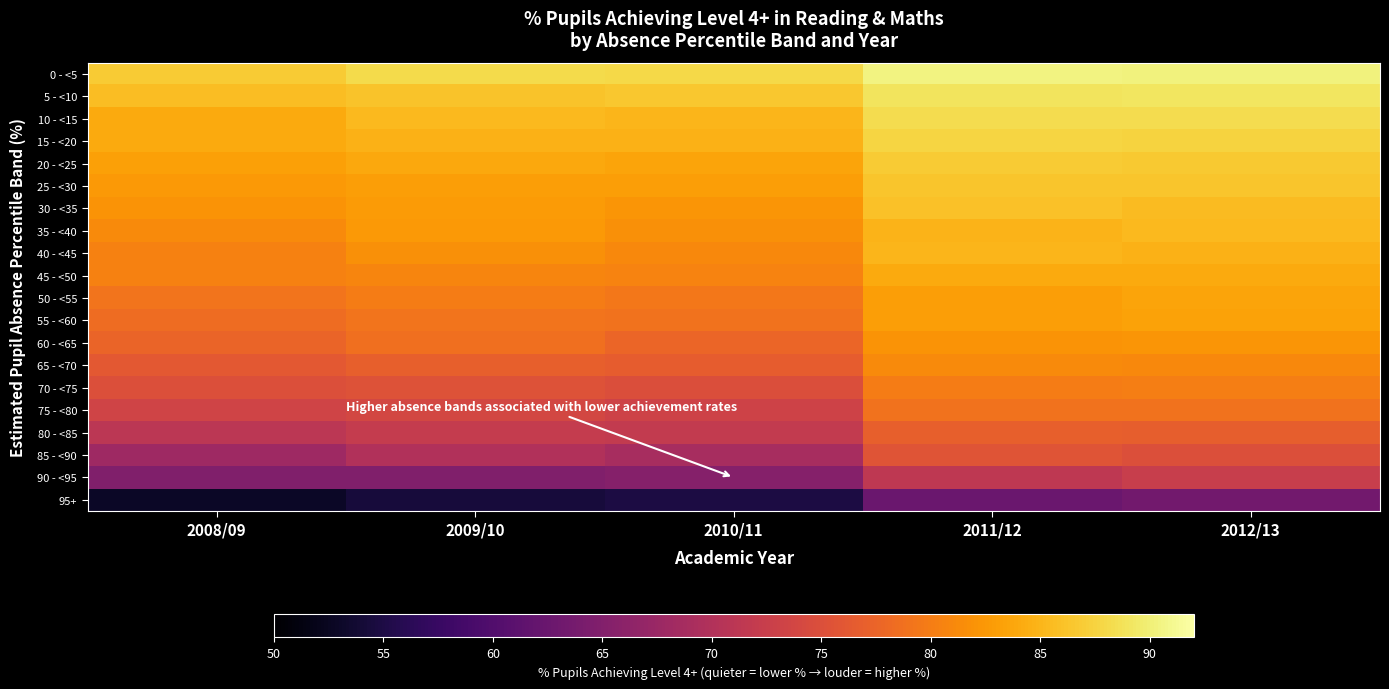

Rank the series at 2011/12 from lowest to highest value.

95+, 90 - <95, 85 - <90, 80 - <85, 75 - <80, 70 - <75, 65 - <70, 60 - <65, 50 - <55, 55 - <60, 45 - <50, 35 - <40, 40 - <45, 30 - <35, 25 - <30, 20 - <25, 15 - <20, 10 - <15, 5 - <10, 0 - <5